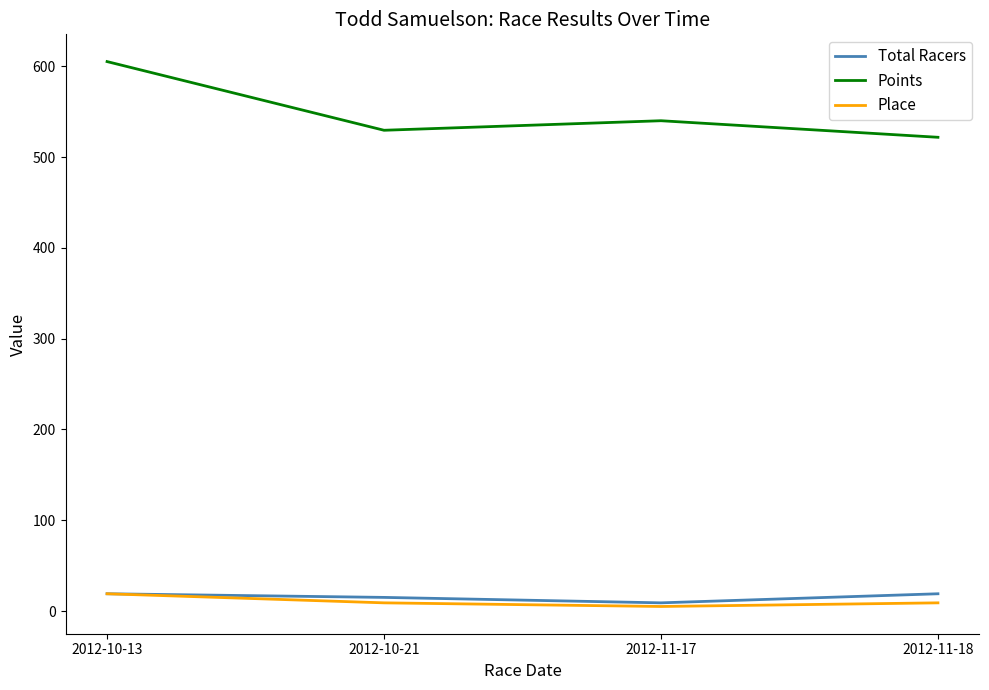

True or false: Total Racers and Points cross at least once.

False